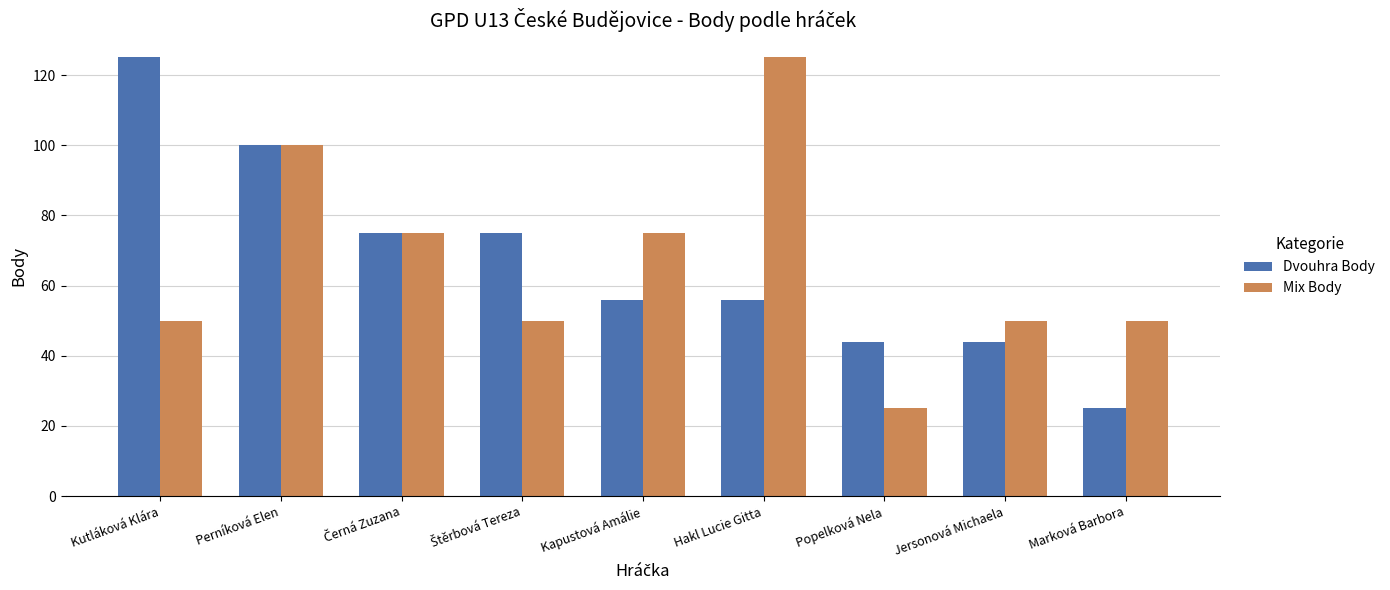

Is it true that Mix Body equals 13 at Popelková Nela?

False